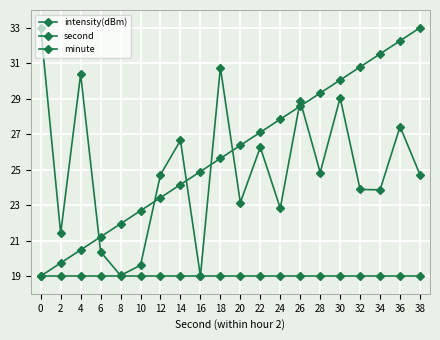

List the series in order of their peak value, lowest first.

minute, intensity(dBm), second